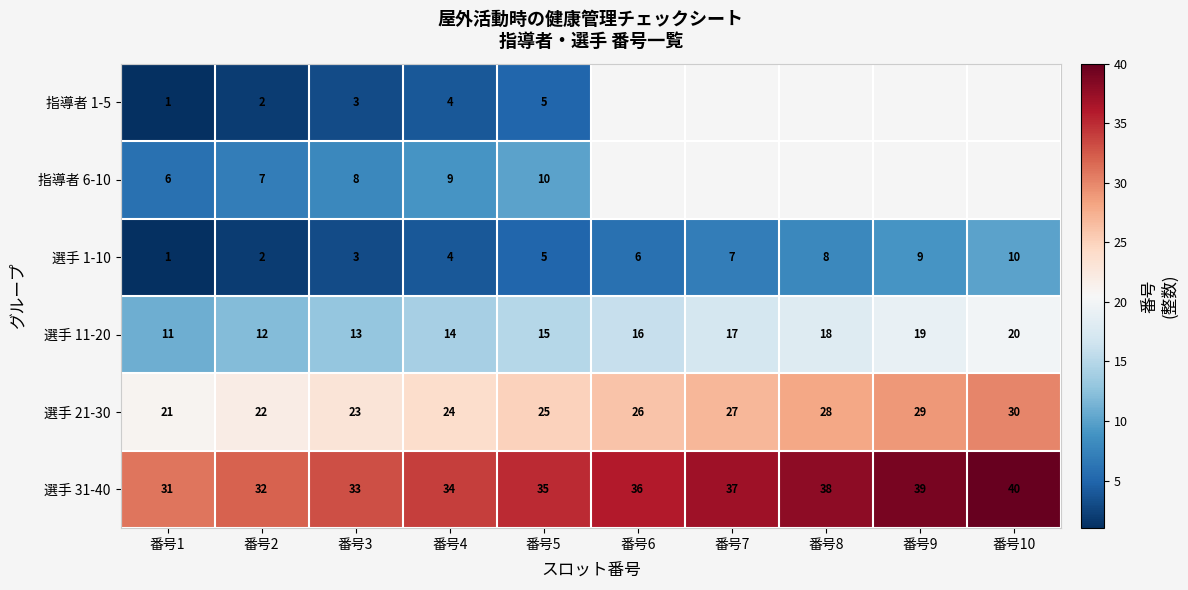

List the labels in order of 選手 11-20 value, largest first.

番号10, 番号9, 番号8, 番号7, 番号6, 番号5, 番号4, 番号3, 番号2, 番号1